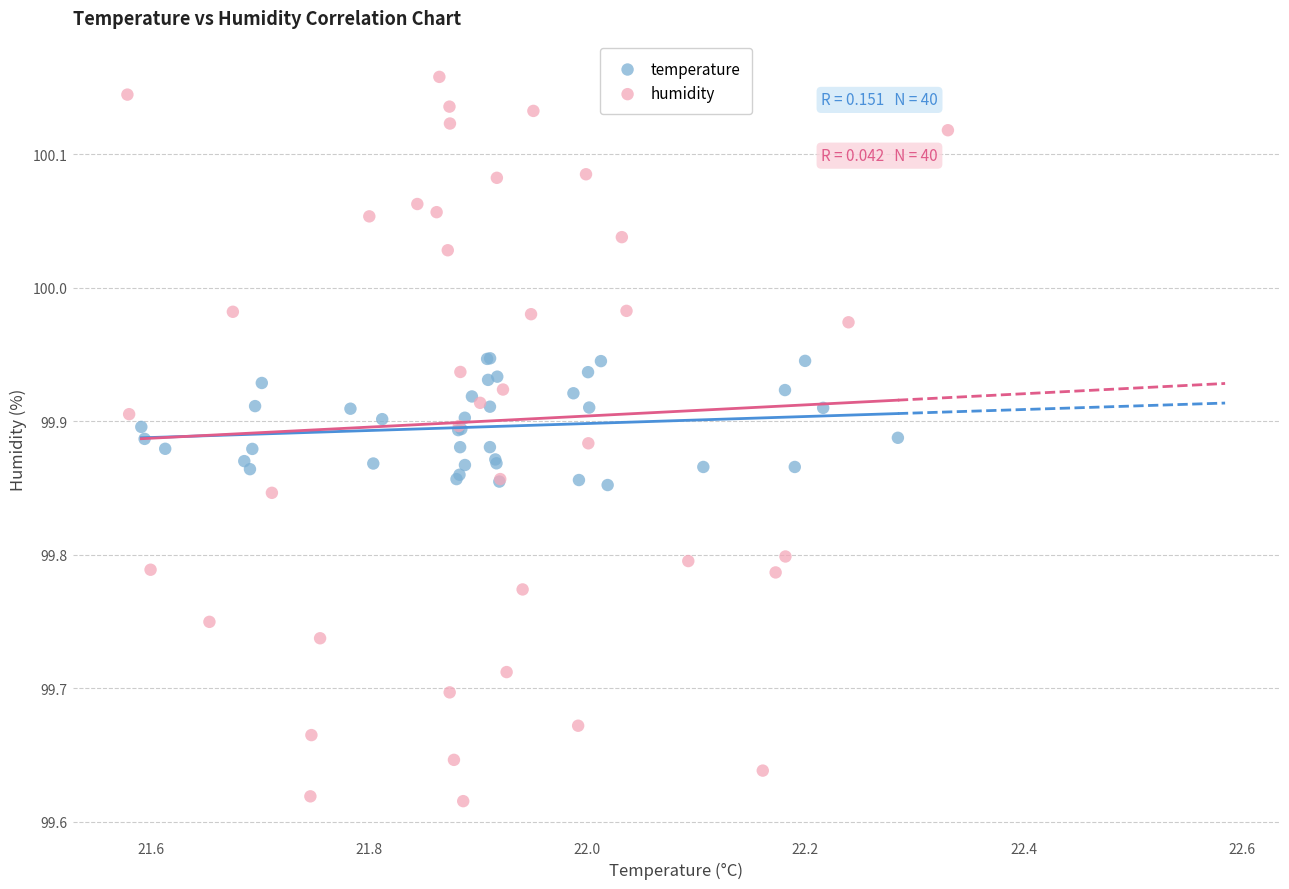

Which series contains the lowest Y value?

humidity